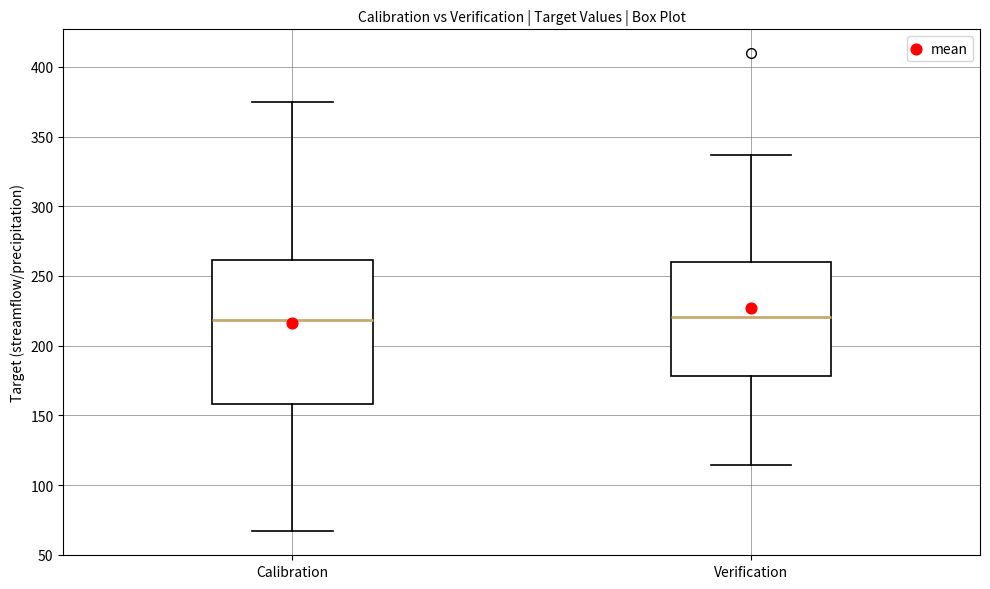

Reading left to right, transcribe this box plot: for each box, give where its median line is, the range the box spans, and where its two whiskers end, as read against the y-axis. The values are not printed on the chart, so give them approximately, as read against the axis.

Calibration: median 220, box 160 to 260, whiskers 65 to 375
Verification: median 220, box 180 to 260, whiskers 115 to 335